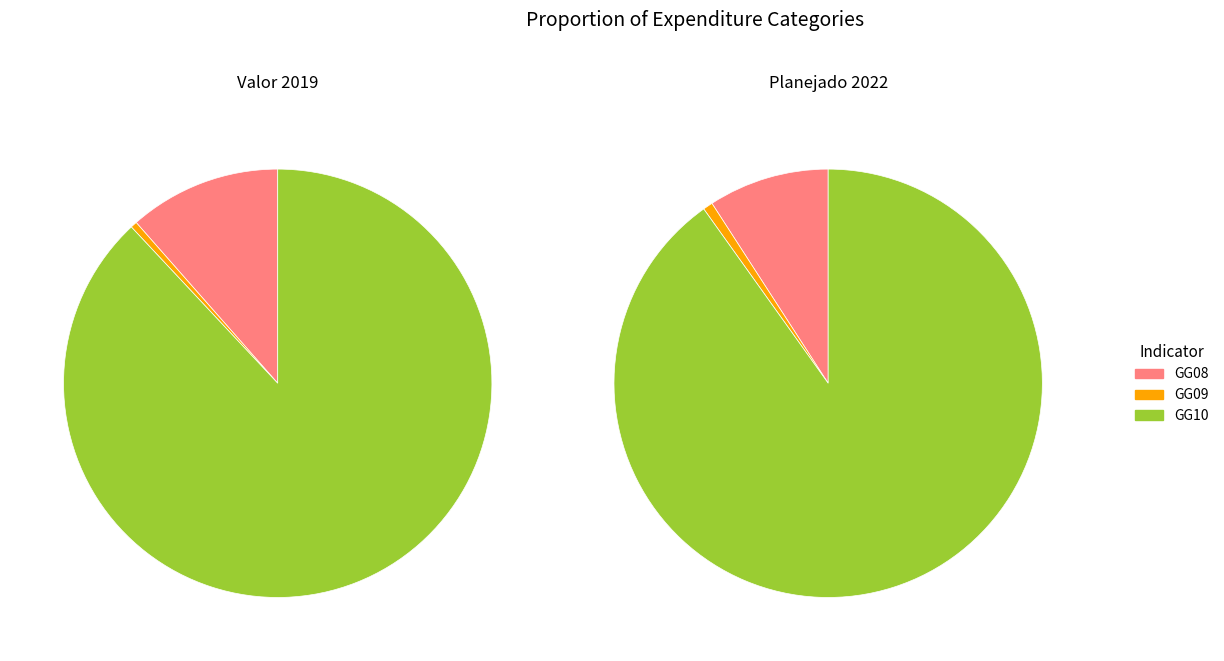

Which series has the widest spread of values?

Planejado 2022